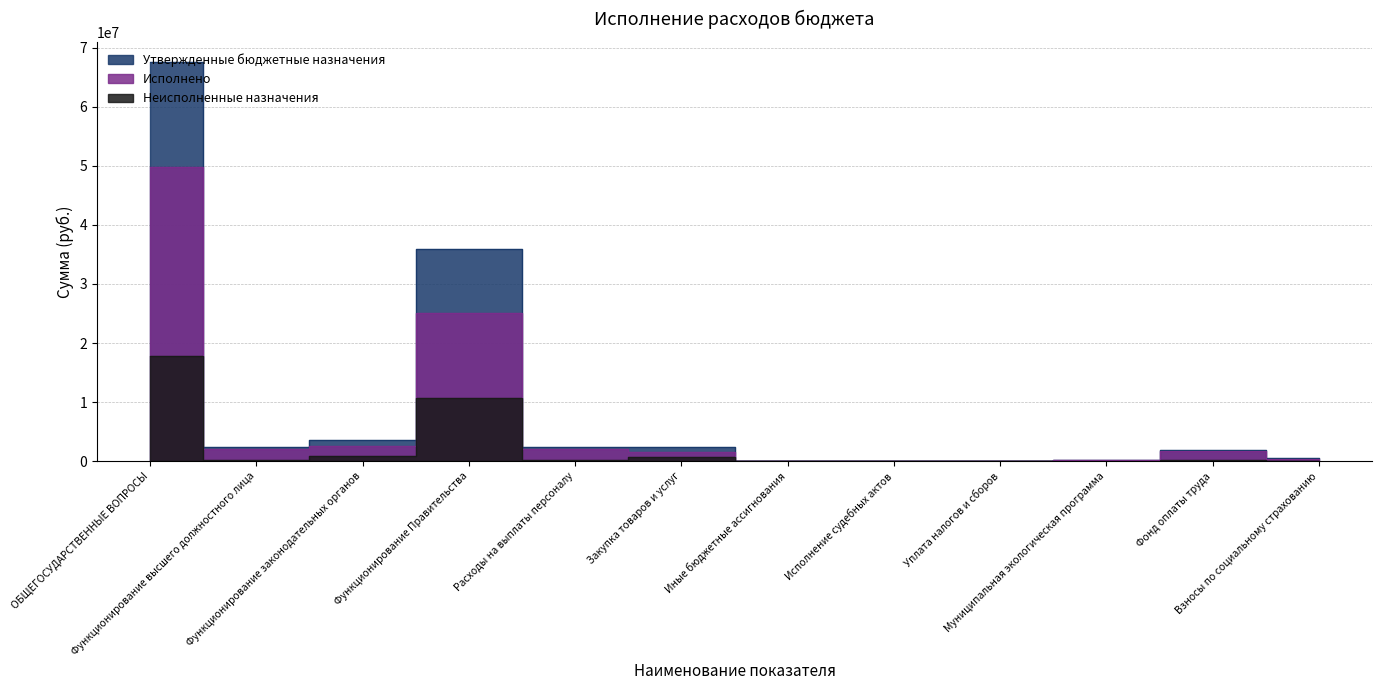

At which label does Утвержденные бюджетные назначения reach its peak?

ОБЩЕГОСУДАРСТВЕННЫЕ ВОПРОСЫ